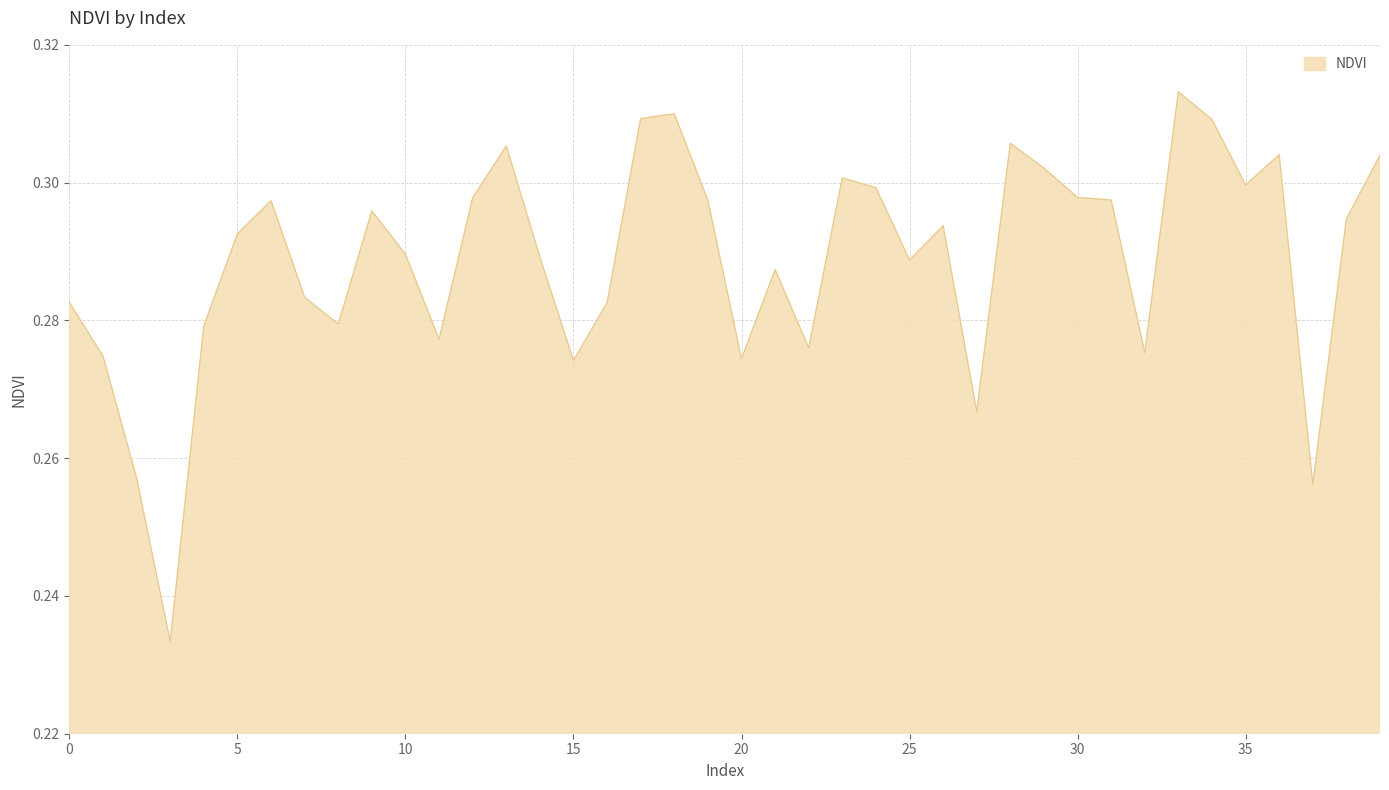

Rank the categories by value from lowest to highest.

3, 37, 2, 27, 15, 20, 1, 32, 22, 11, 4, 8, 16, 0, 7, 21, 25, 14, 10, 5, 26, 38, 9, 6, 19, 31, 12, 30, 24, 35, 23, 29, 39, 36, 13, 28, 34, 17, 18, 33